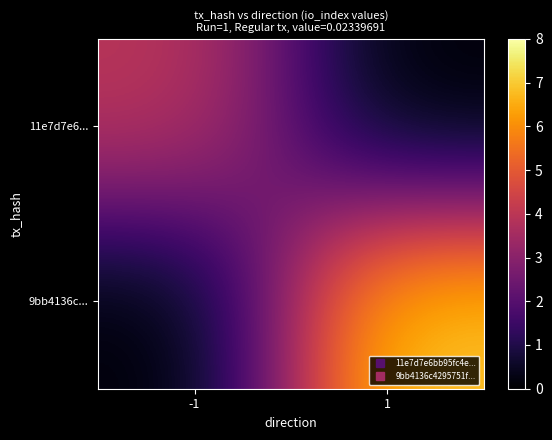

Between -1 and 1, which series saw the biggest shift?

9bb4136c...